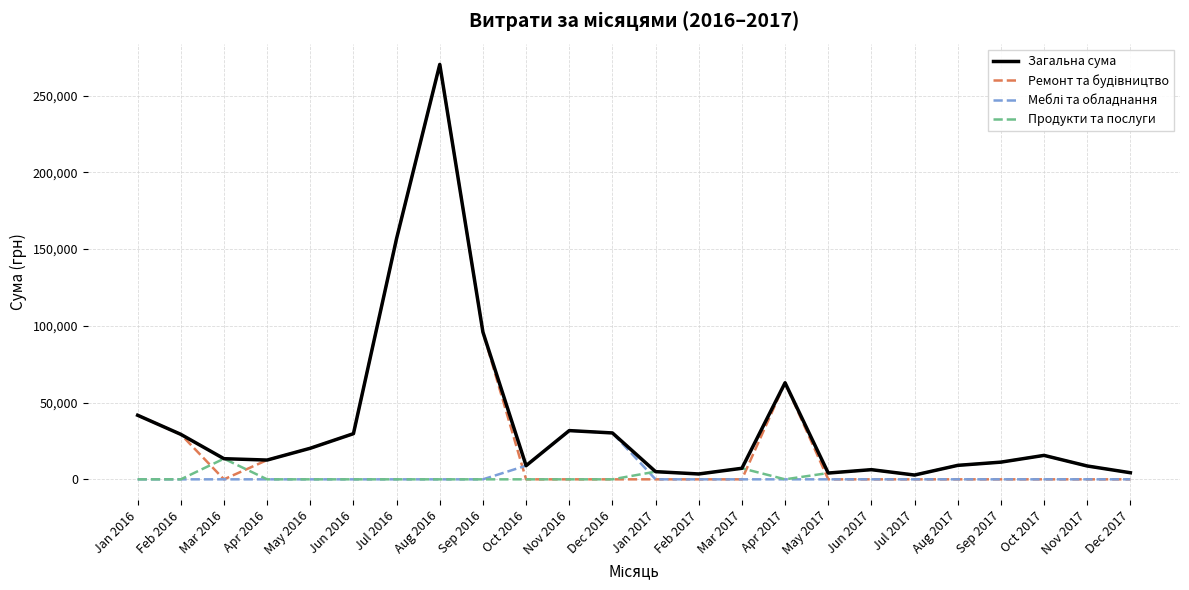

What is the greatest value displayed?

270300.2